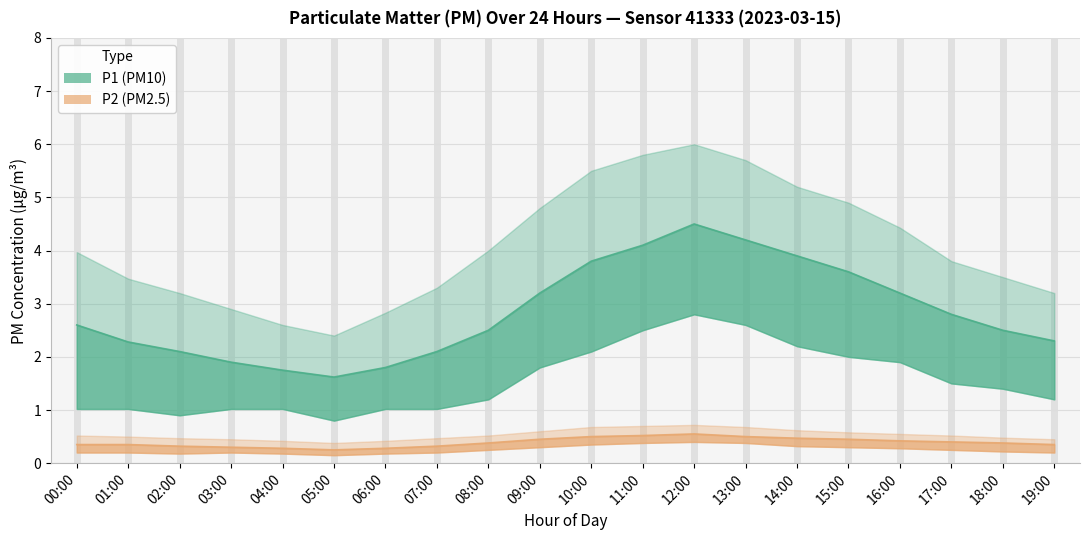

What is the difference between the second highest and minimum values in the P1 series?

2.6